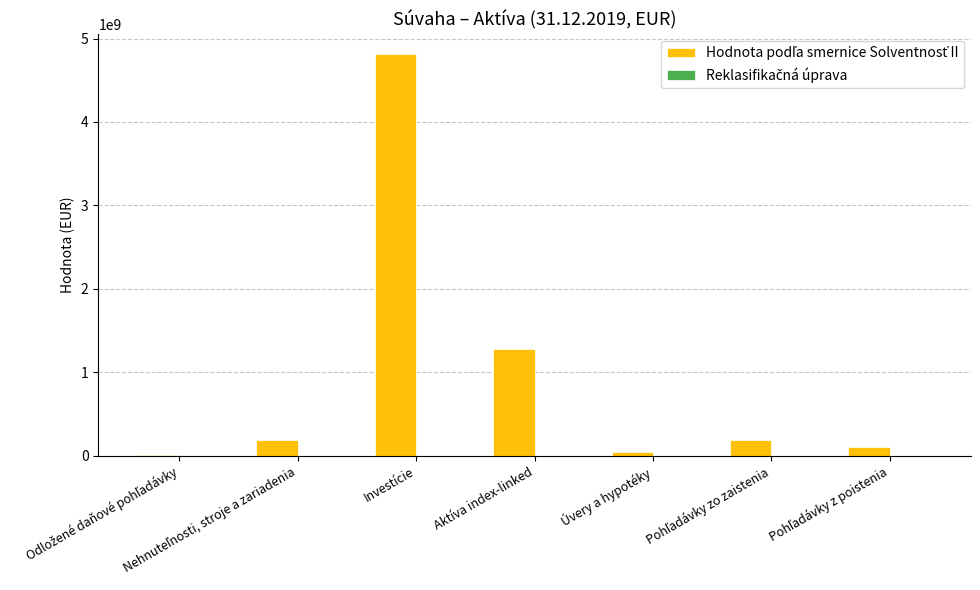

True or false: the data shows 8081670857.4 at Investície.

False